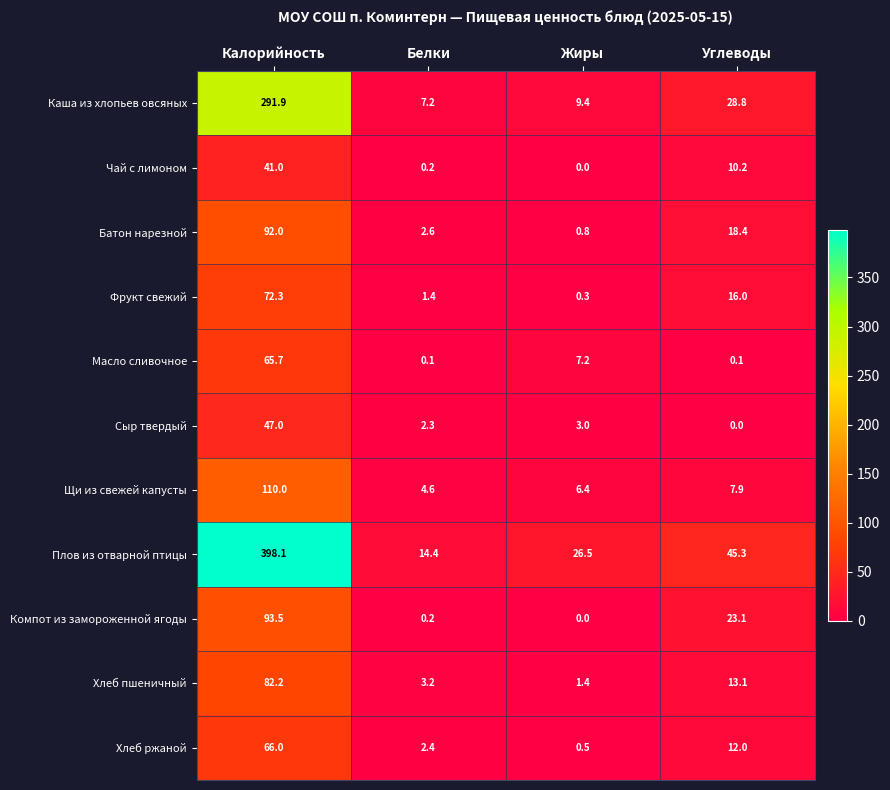

Which series changed the most between Калорийность and Жиры?

Плов из отварной птицы